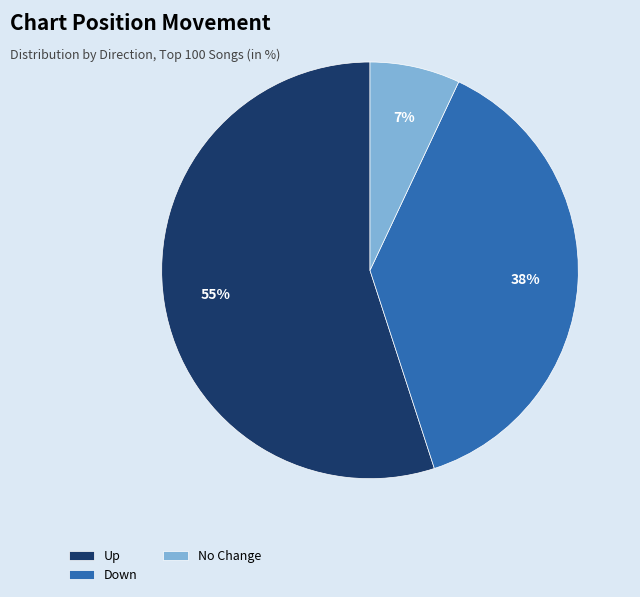

How many slices are in this pie chart?

3